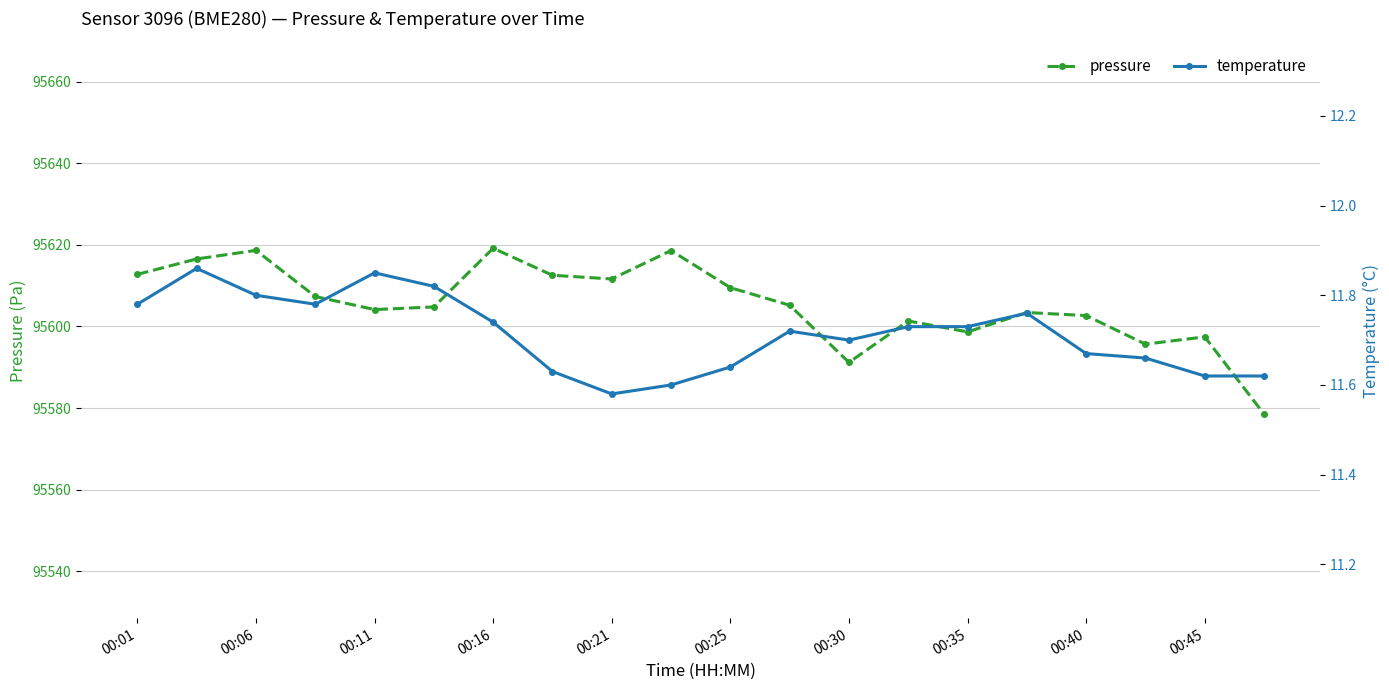

Rank the series by their average value, from highest to lowest.

pressure, temperature